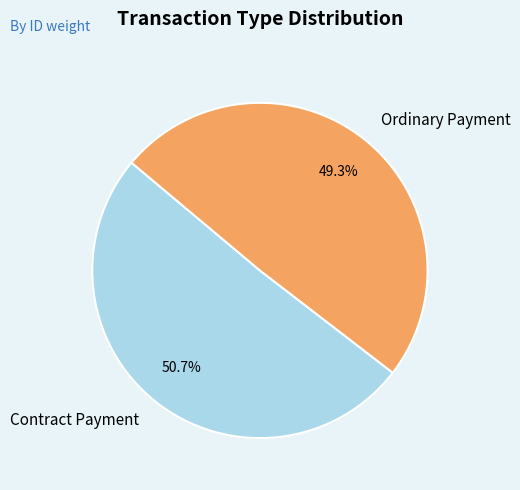

What is the smallest slice in the pie chart?

Ordinary Payment